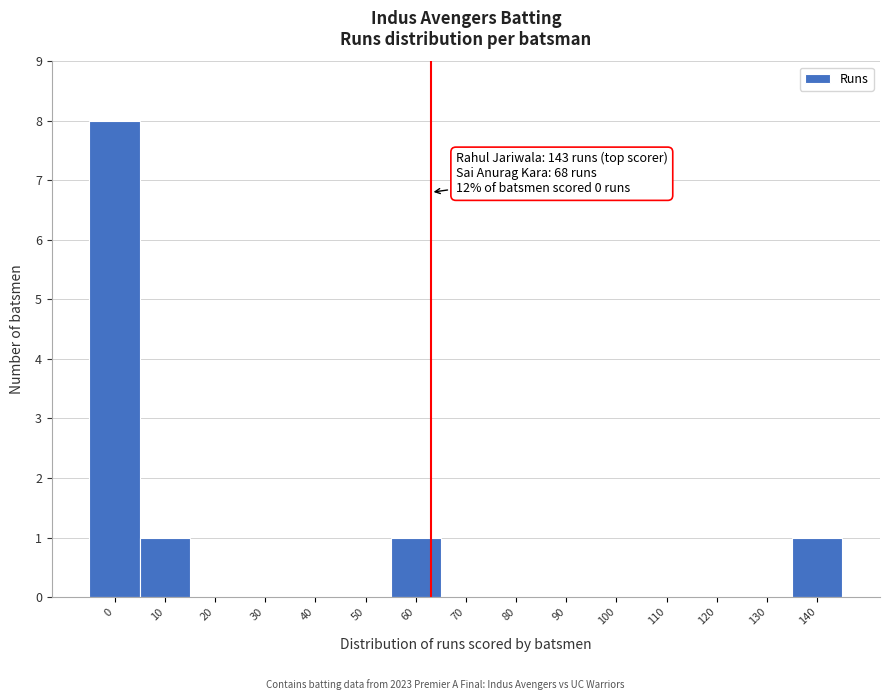

Reading left to right, what are all the values shown in this chart?

0=8	10=1	20=0	30=0	40=0	50=0	60=1	70=0	80=0	90=0	100=0	110=0	120=0	130=0	140=1